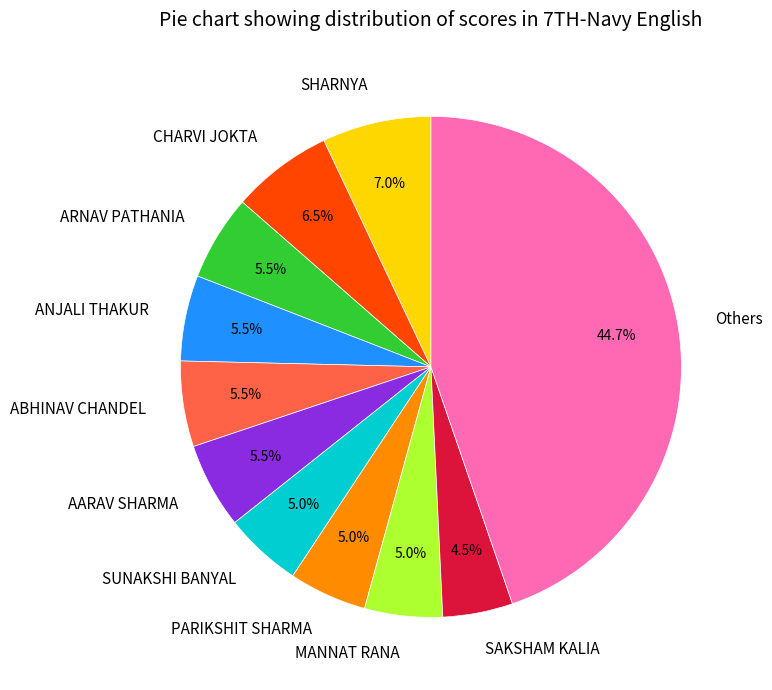

Is there a majority slice in this chart?

No